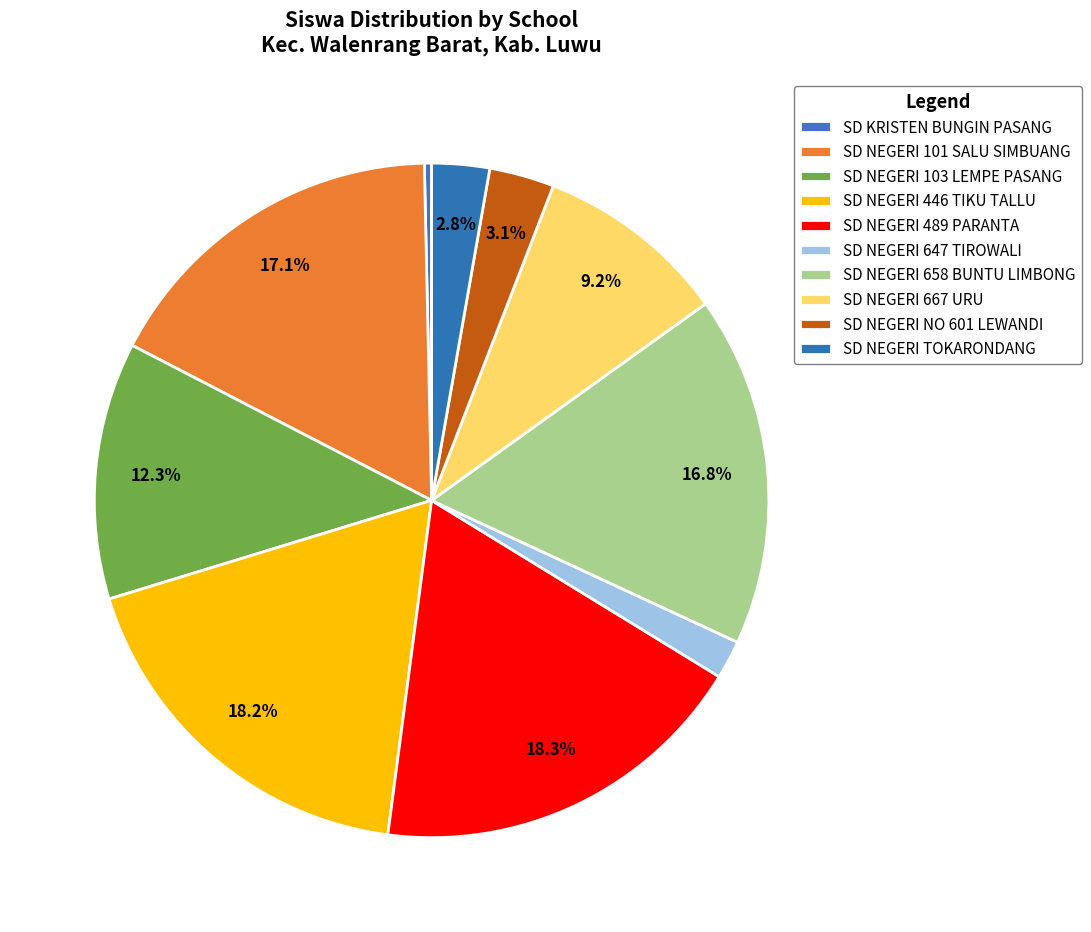

Between SD NEGERI 101 SALU SIMBUANG and SD NEGERI 667 URU, which is larger?

SD NEGERI 101 SALU SIMBUANG